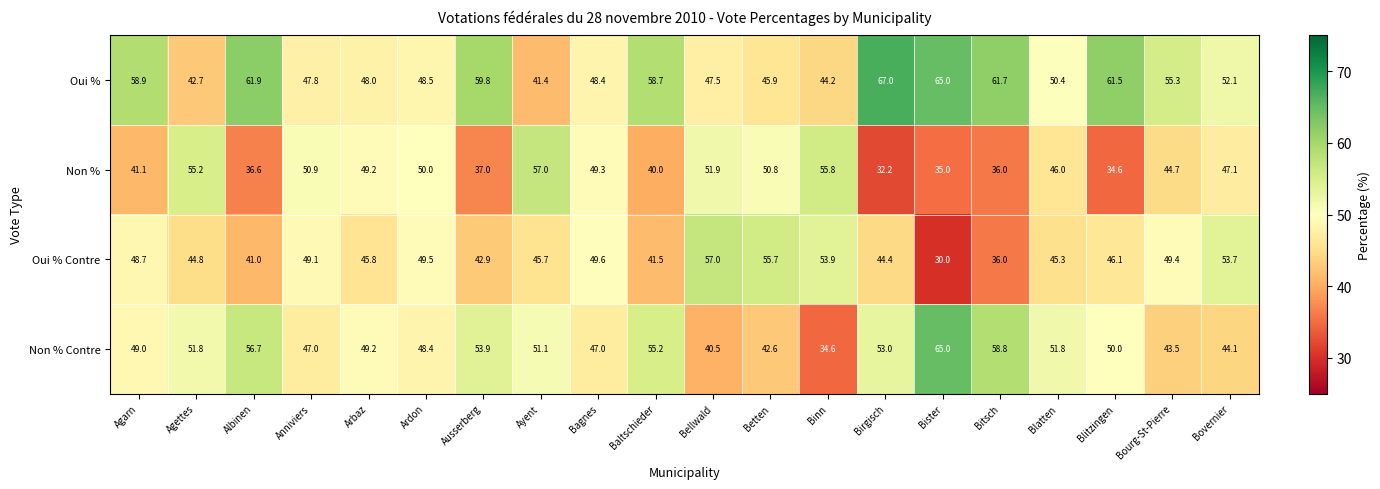

Rank the series at Ardon from highest to lowest value.

Non %, Oui % Contre, Oui %, Non % Contre